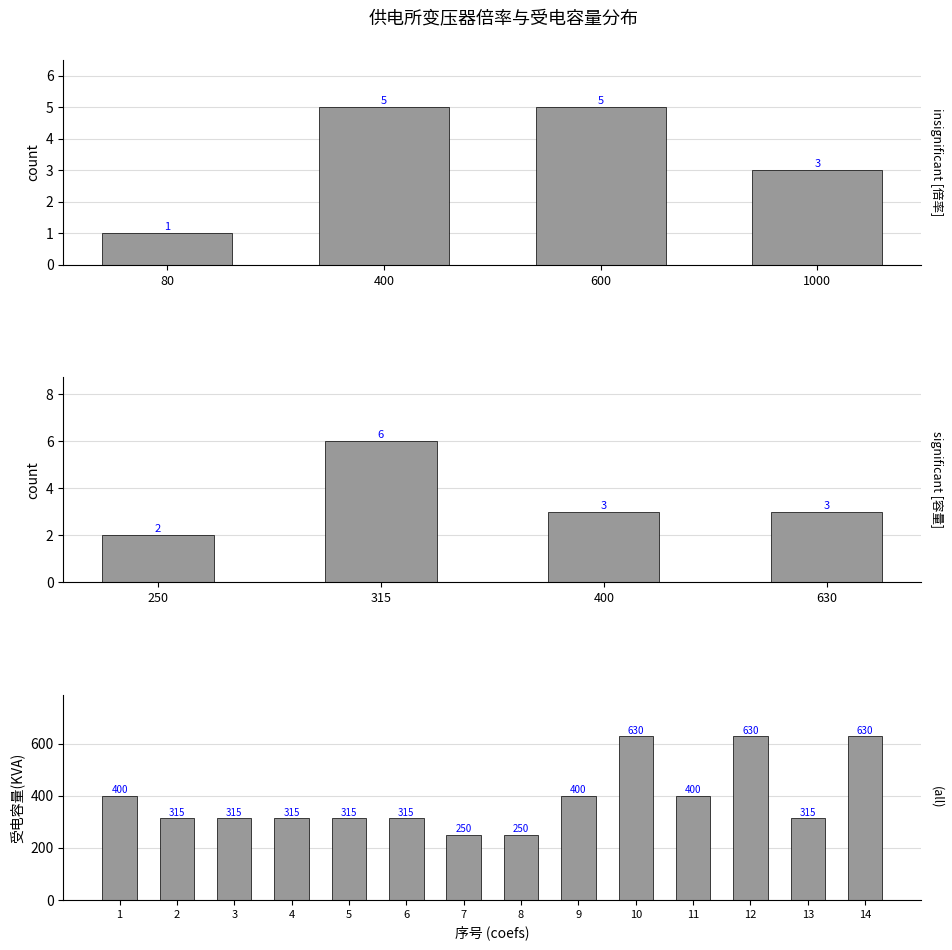

What is the sum of all values?

5480